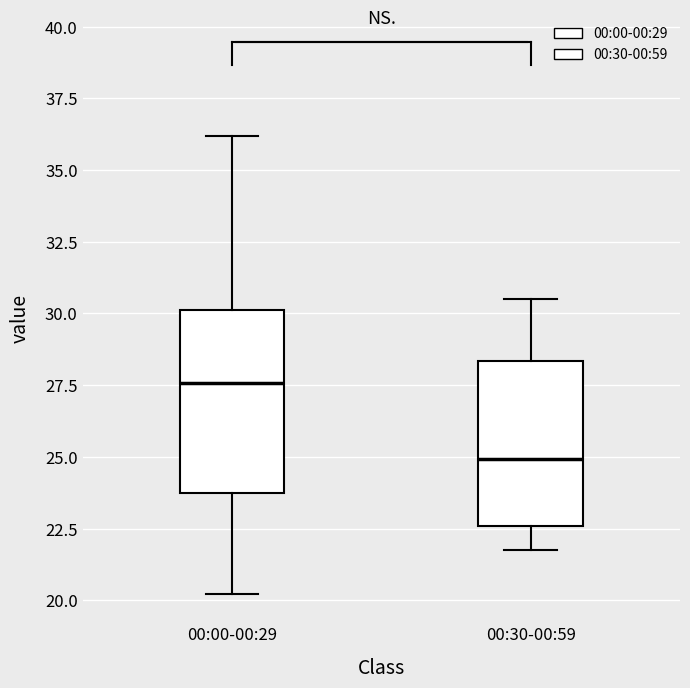

Which box is the tallest, from its lower edge to its upper edge?

00:00-00:29